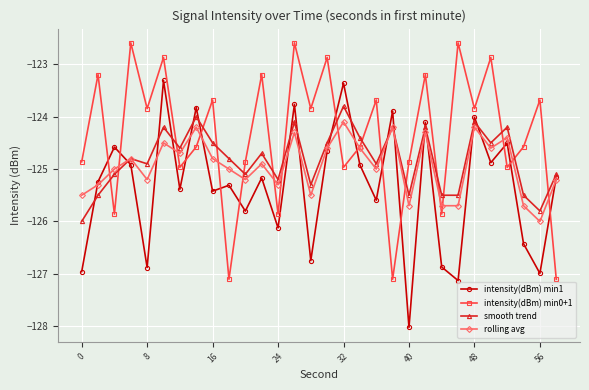

What is the highest value of the rolling avg series?

-124.1